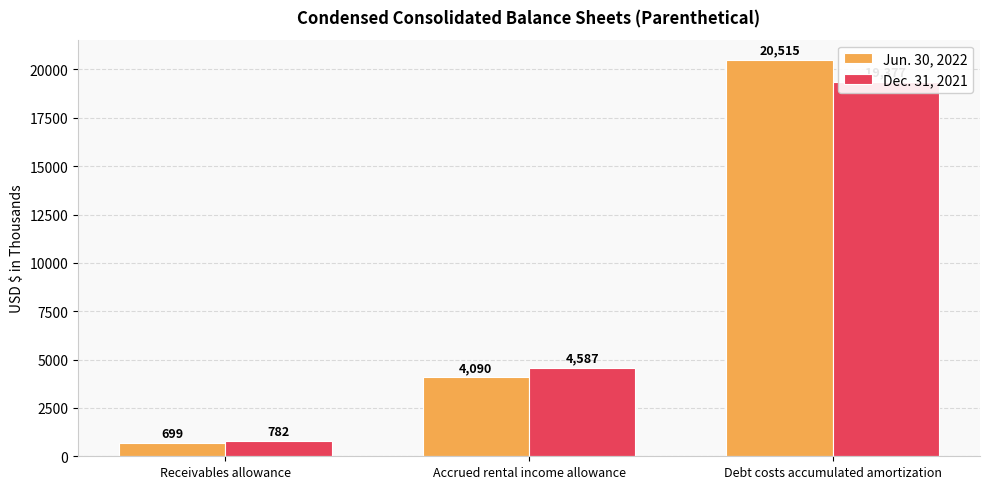

What are all the series names shown in the legend?

Jun. 30, 2022, Dec. 31, 2021